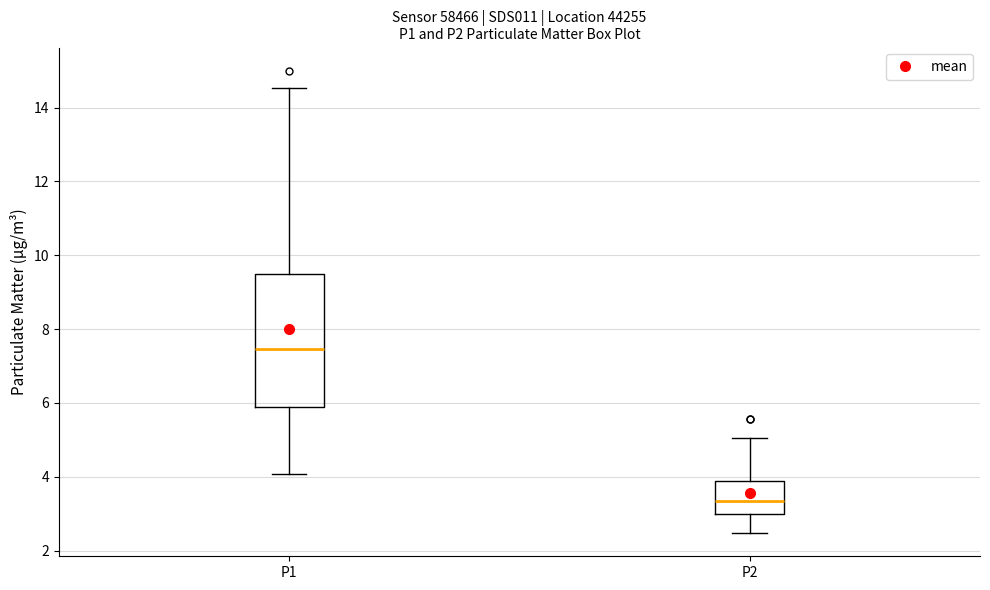

Reading left to right, transcribe this box plot: for each box, give where its median line is, the range the box spans, and where its two whiskers end, as read against the y-axis. The values are not printed on the chart, so give them approximately, as read against the axis.

P1: median 7.4, box 5.8 to 9.4, whiskers 4.0 to 14.6
P2: median 3.4, box 3.0 to 3.8, whiskers 2.4 to 5.0